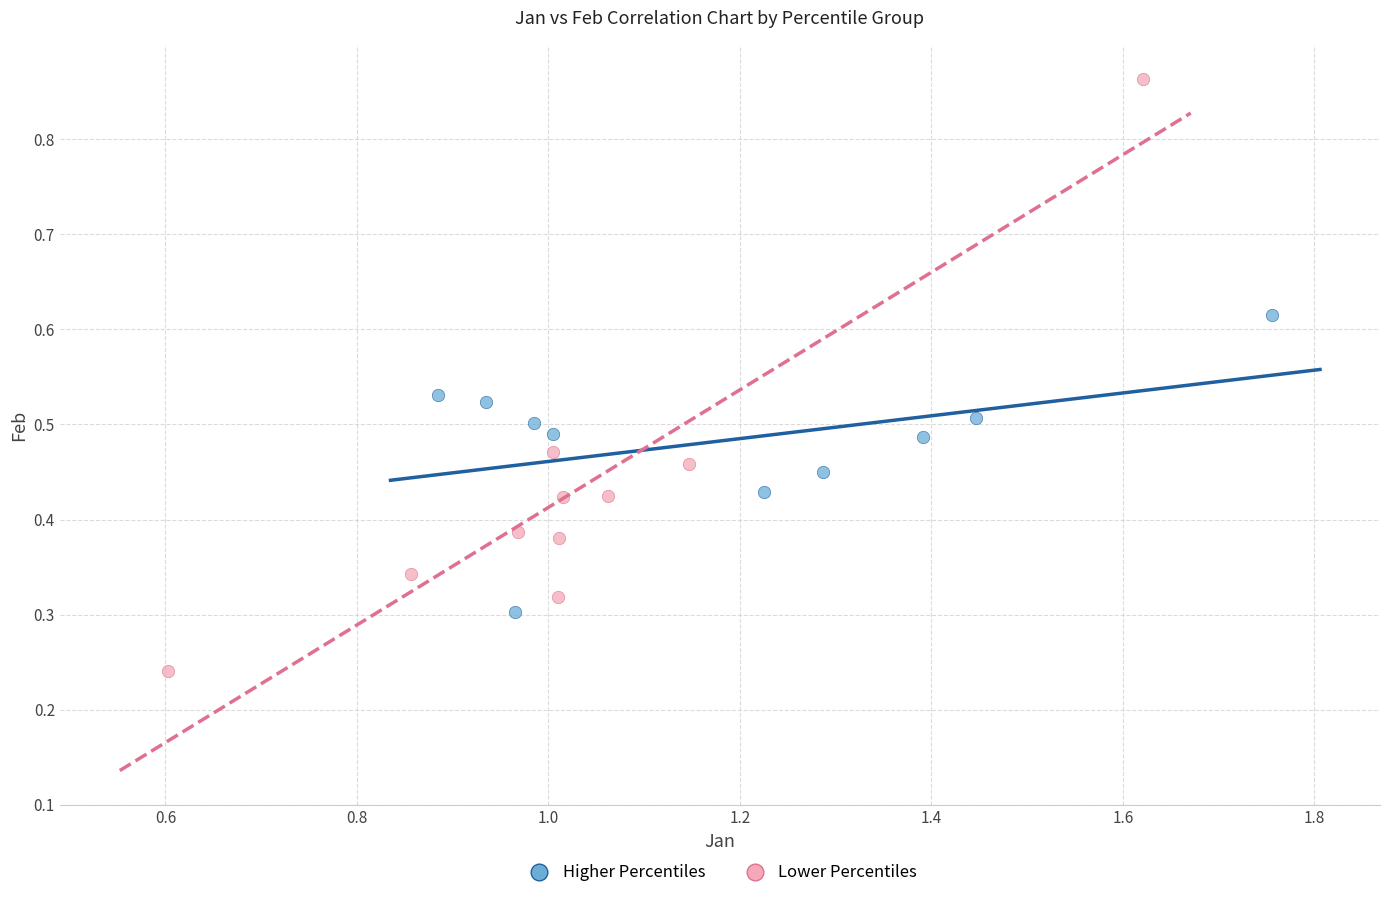

Which series contains the lowest Y value?

Lower Percentiles